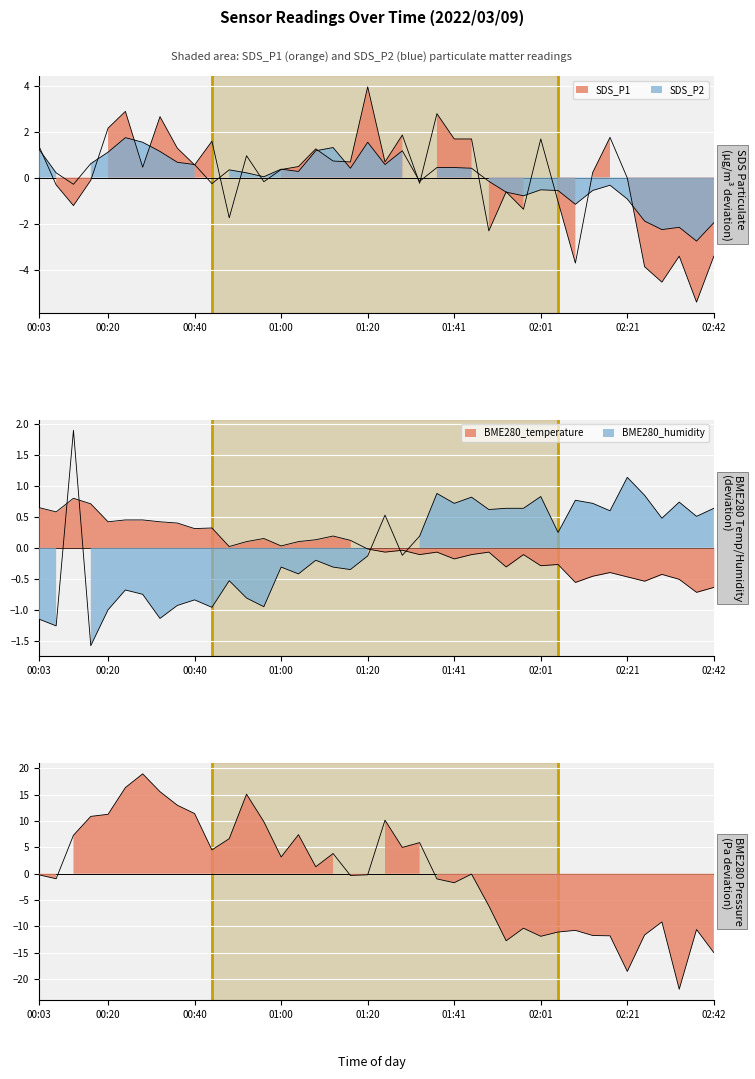

The SDS_P2 series shows -0.6 at 02:21. True or false?

False